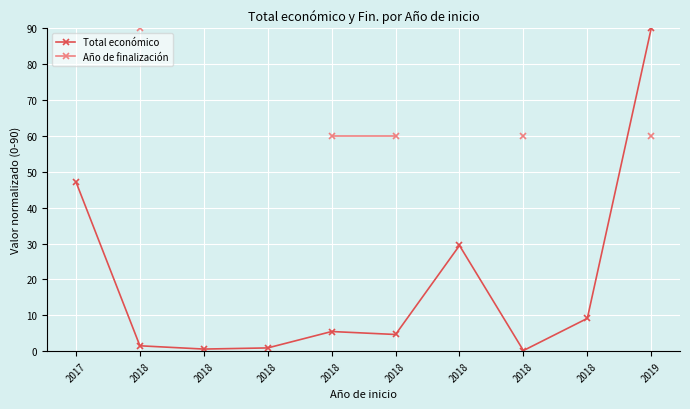

At which label does Año de finalización first exceed 60?

2018